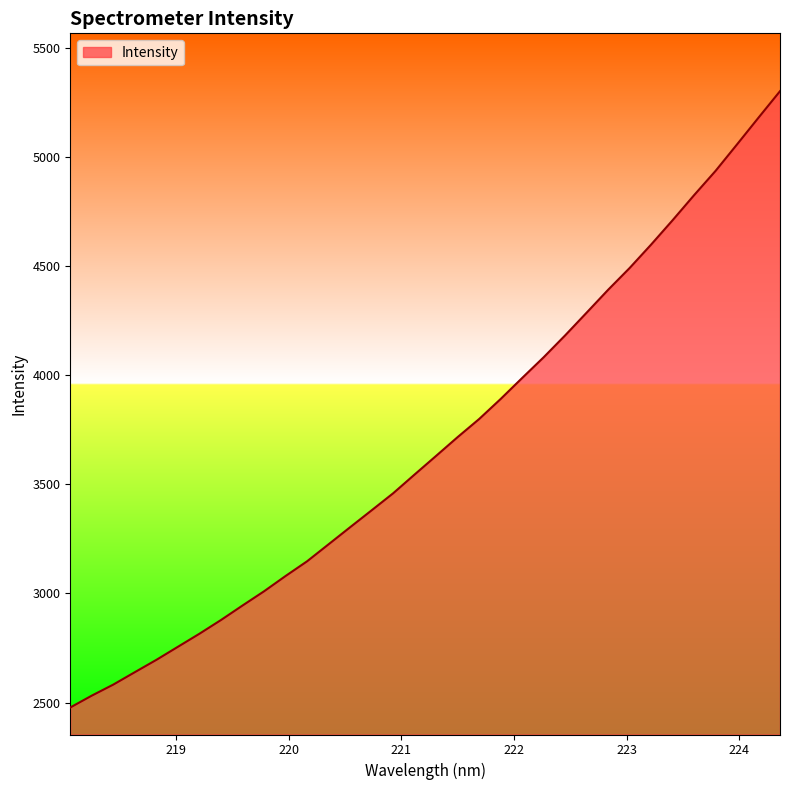

What is the difference between the maximum and minimum values?

2823.8